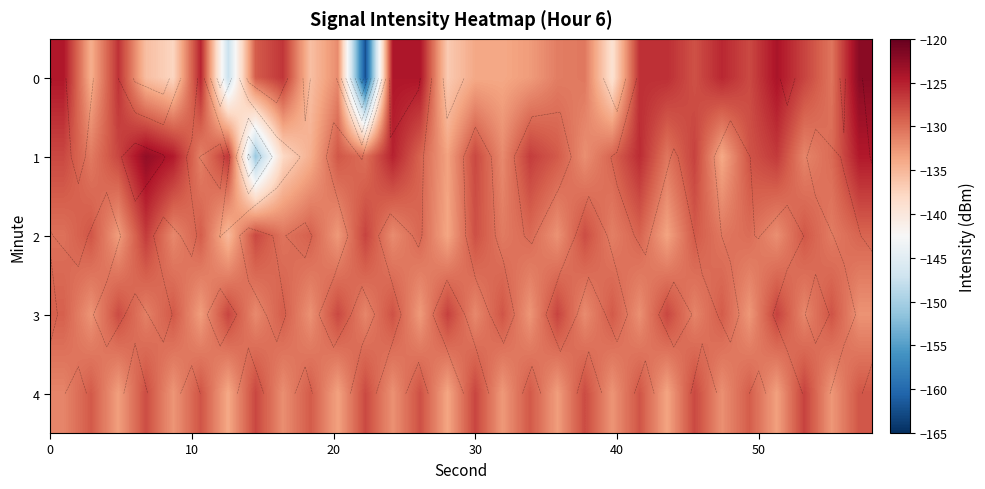

What is the difference between the maximum and minimum values in the 1 series?

28.2